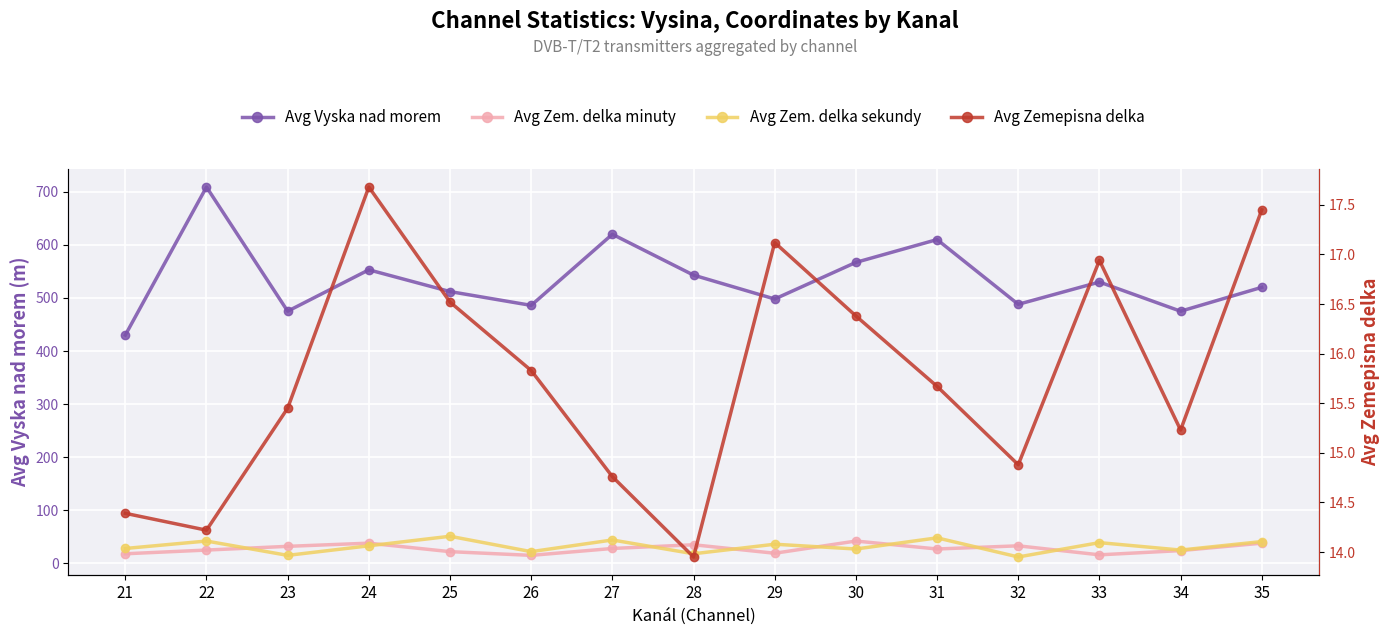

At which label does Avg Zem. delka sekundy reach its peak?

25